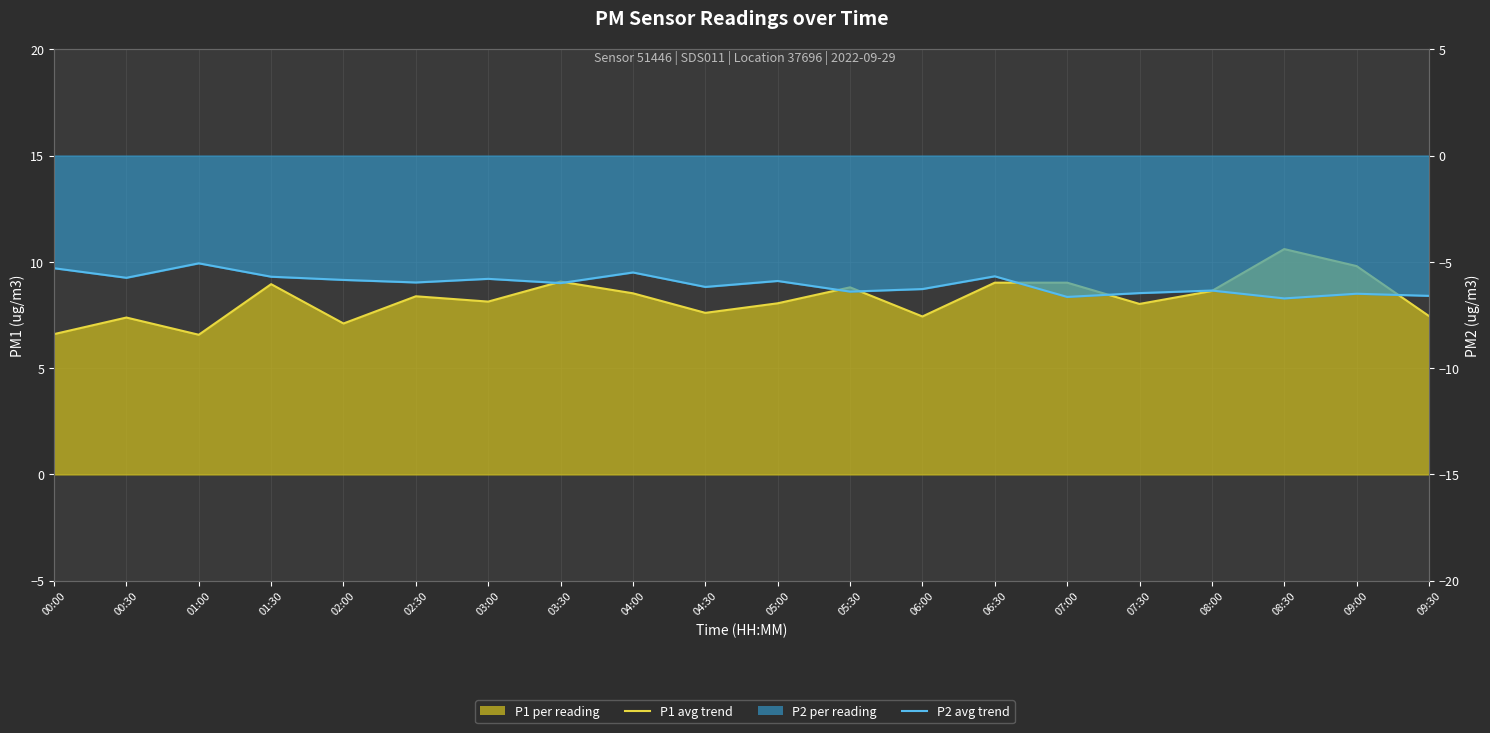

Where is P1 monthly avg nearest to the value 8?

07:30